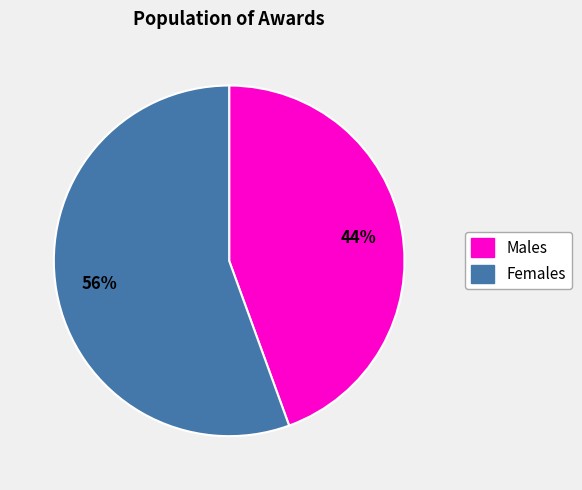

To the nearest percent, what is the average slice percentage?

50%